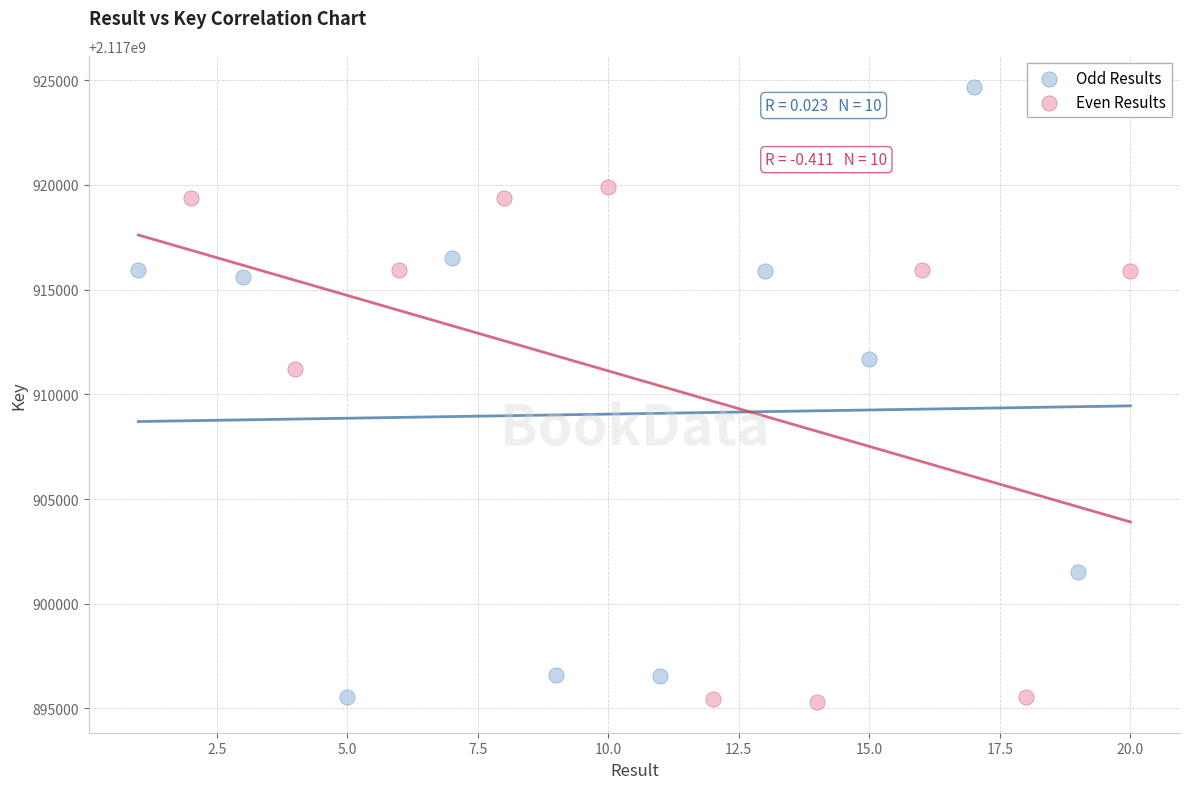

Which series has the largest Y range (max minus min)?

Odd Results